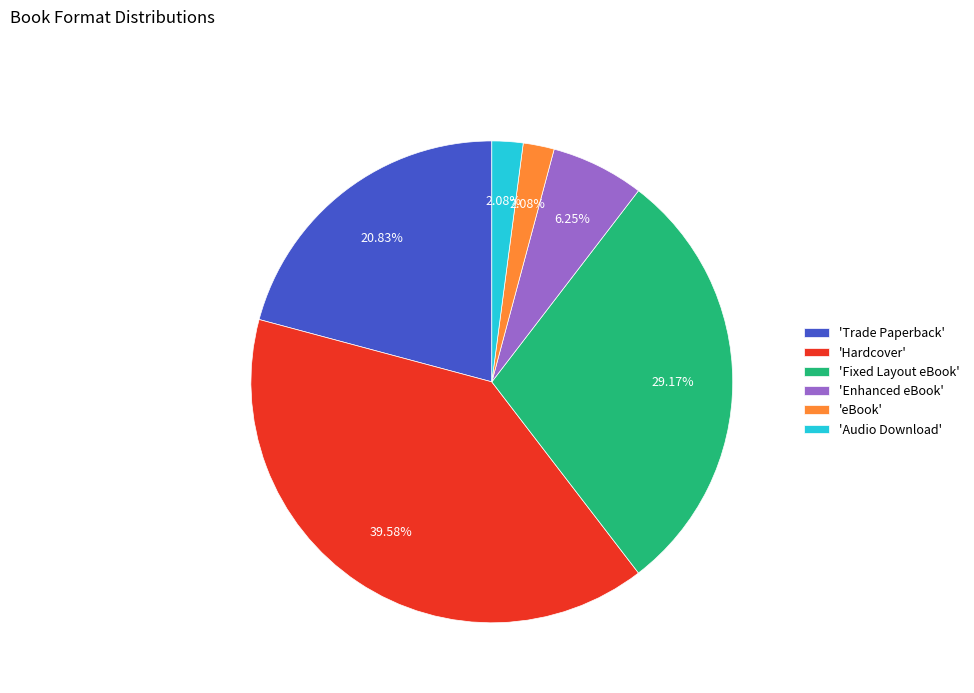

Does 'Fixed Layout eBook' represent more than half of the total?

No